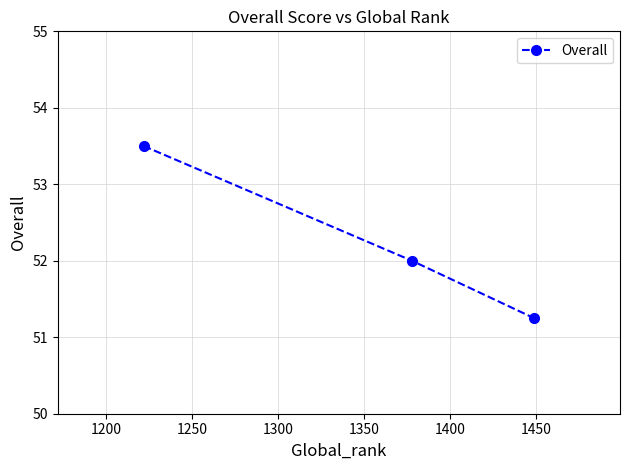

How many series are shown in this chart?

1